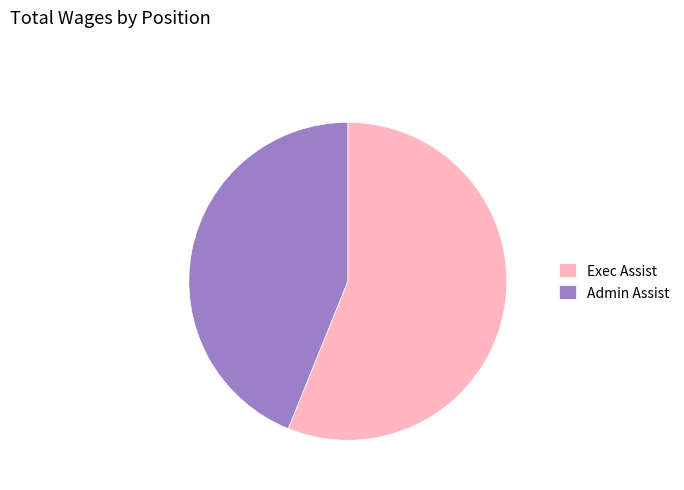

Which slice represents more than half of the pie?

Exec Assist